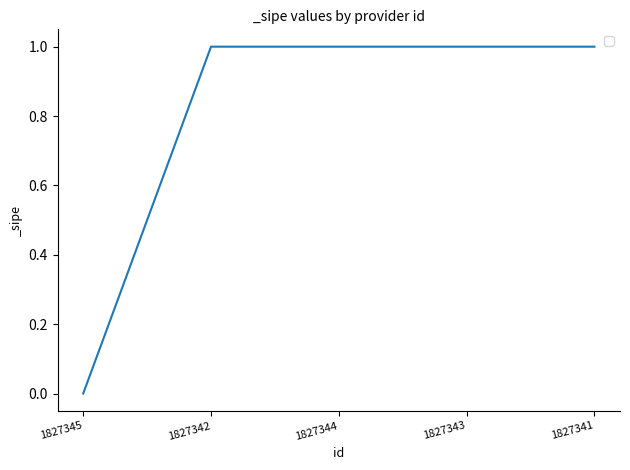

What is the sum of the values at 1827344 and 1827341?

2